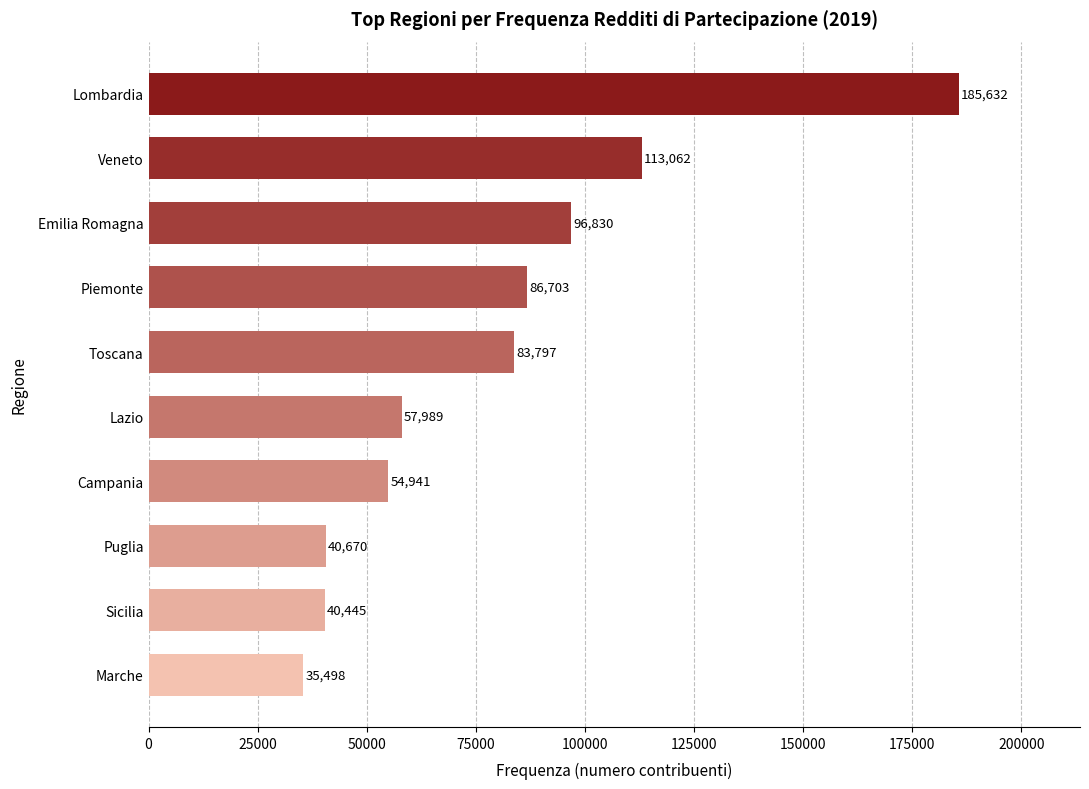

What is the difference between the second highest and minimum values?

77564